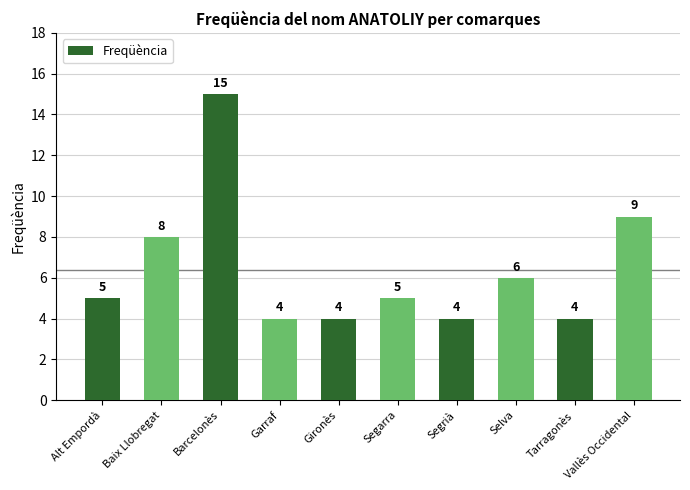

Reading right to left, transcribe all the data shown in this chart.

Vallès Occidental=9	Tarragonès=4	Selva=6	Segrià=4	Segarra=5	Gironès=4	Garraf=4	Barcelonès=15	Baix Llobregat=8	Alt Empordà=5